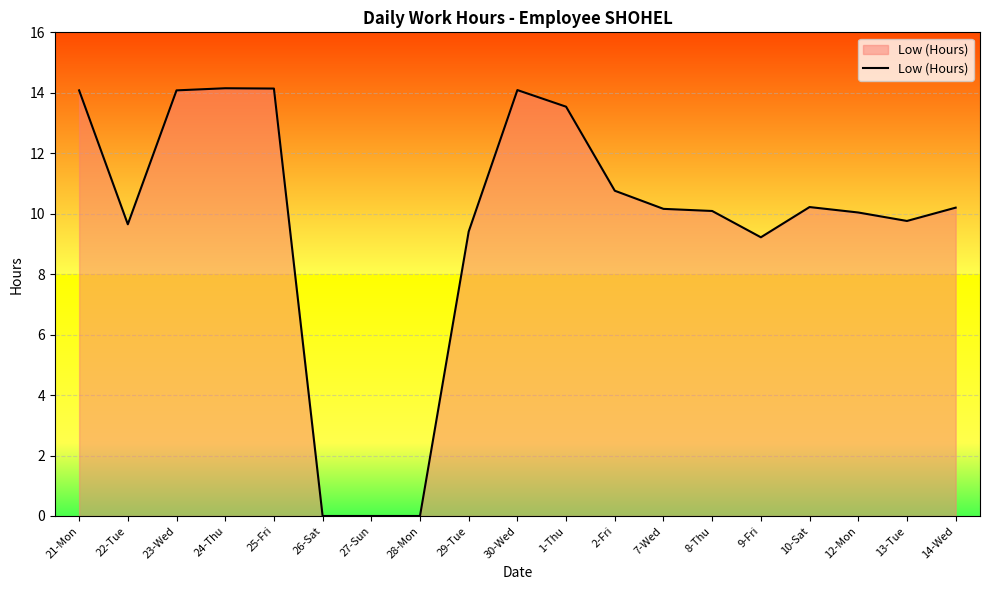

What is the change in value from 23-Wed to 12-Mon?

-4.0